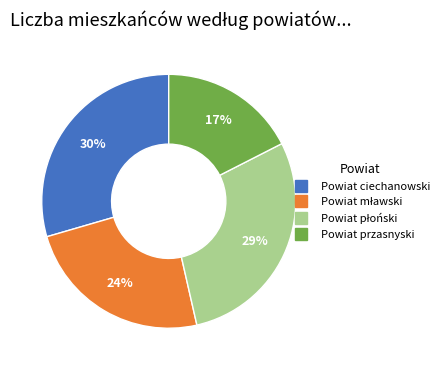

To the nearest percent, what is the average slice percentage?

25%